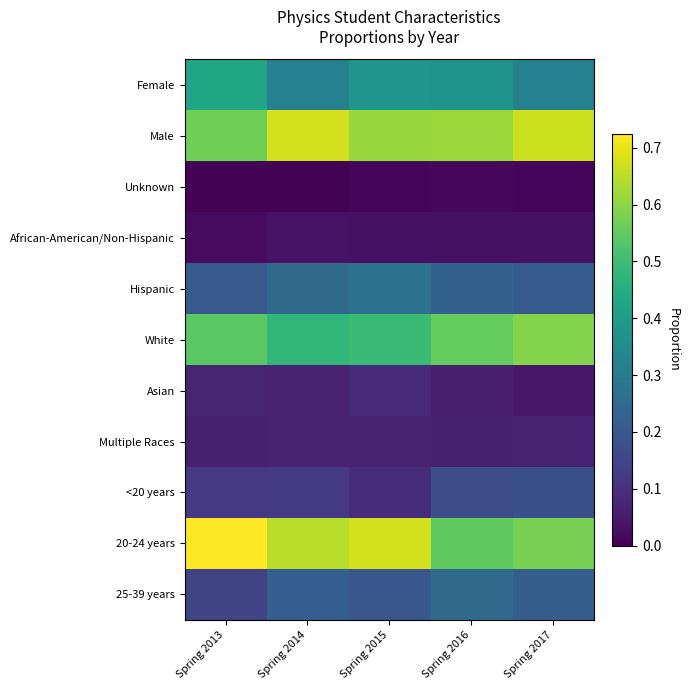

At which category is the sum across all series the highest?

Spring 2015